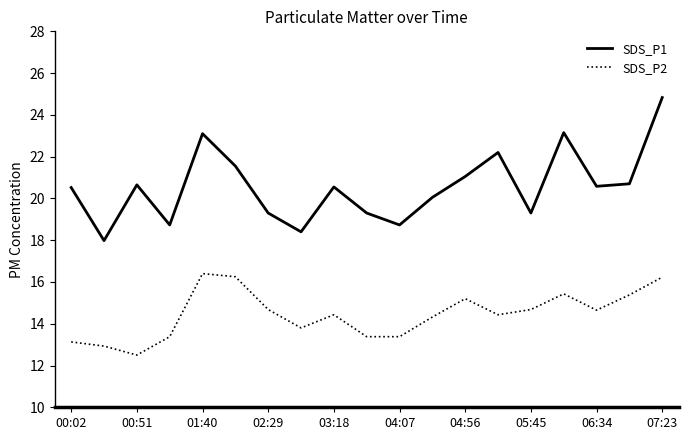

True or false: SDS_P1 and SDS_P2 cross at least once.

False